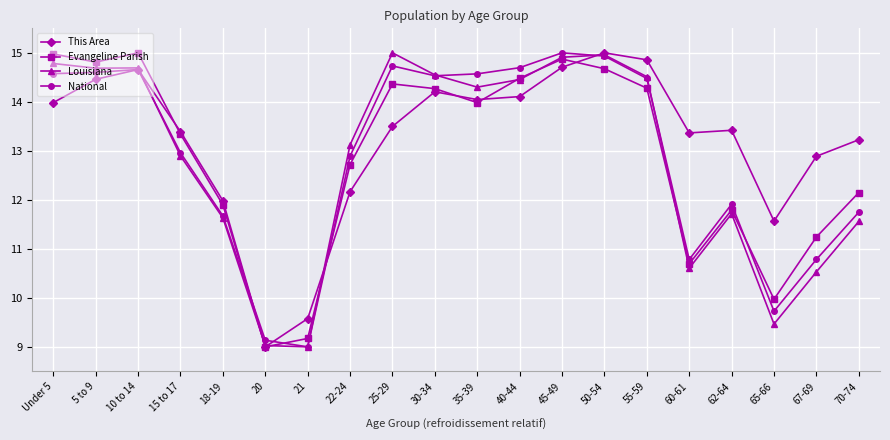

What are all the series names shown in the legend?

This Area, Evangeline Parish, Louisiana, National